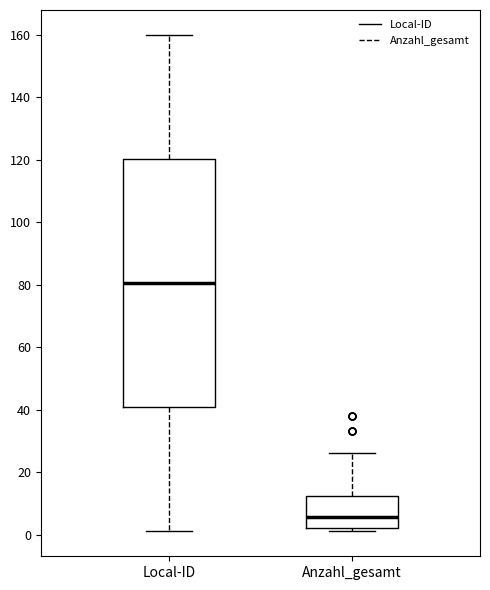

Where is the lower edge of the box for Local-ID on the y-axis? The values are not printed on the chart, so give them approximately, as read against the axis.

40